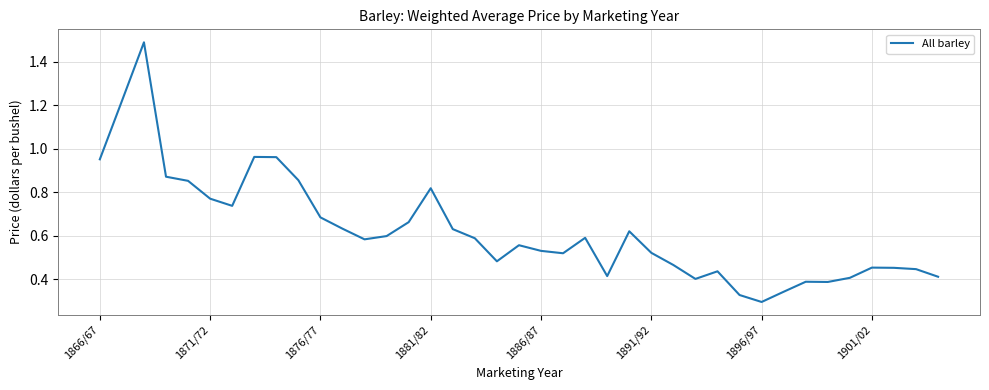

How many interior local peaks (higher than both neighbors) does the data have?

9